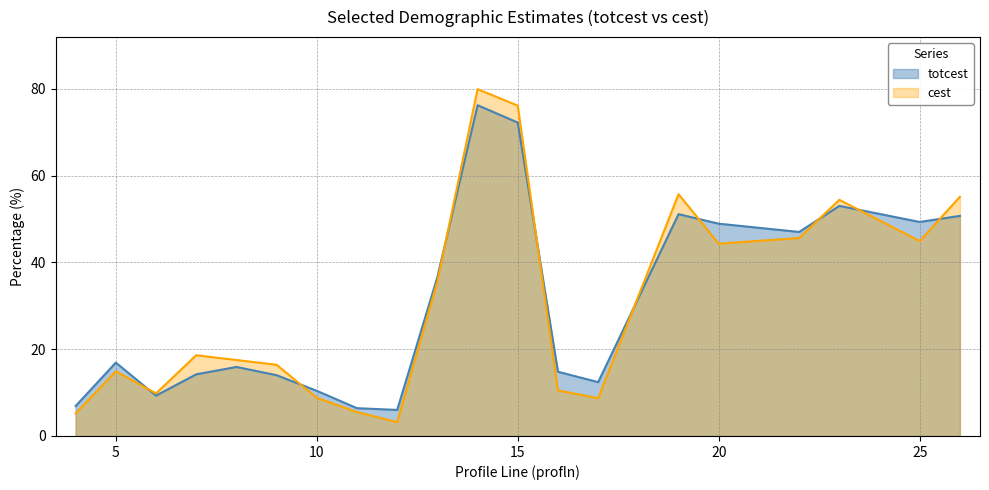

Reading left to right, extract all data points from this chart.

totcest: 4=6.9	5=16.9	6=9.3	7=14.2	8=15.9	9=14.0	10=10.4	11=6.4	12=6.0	13=36.6	14=76.2	15=72.2	16=14.8	17=12.4	19=51.1	20=48.9	22=47.0	23=53.0	25=49.3	26=50.7
cest: 4=5.2	5=14.9	6=9.8	7=18.6	8=17.5	9=16.4	10=8.8	11=5.5	12=3.2	13=35.6	14=79.9	15=76.1	16=10.5	17=8.7	19=55.7	20=44.3	22=45.6	23=54.4	25=44.9	26=55.1